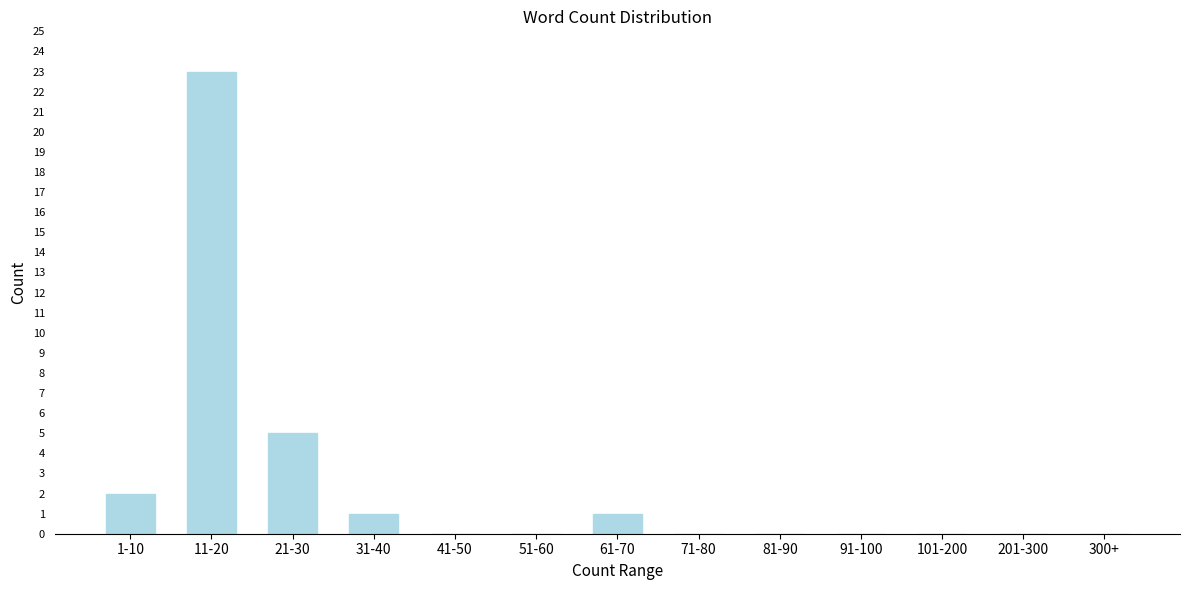

Reading left to right, list all the values displayed in this chart.

1-10=2	11-20=23	21-30=5	31-40=1	41-50=0	51-60=0	61-70=1	71-80=0	81-90=0	91-100=0	101-200=0	201-300=0	300+=0